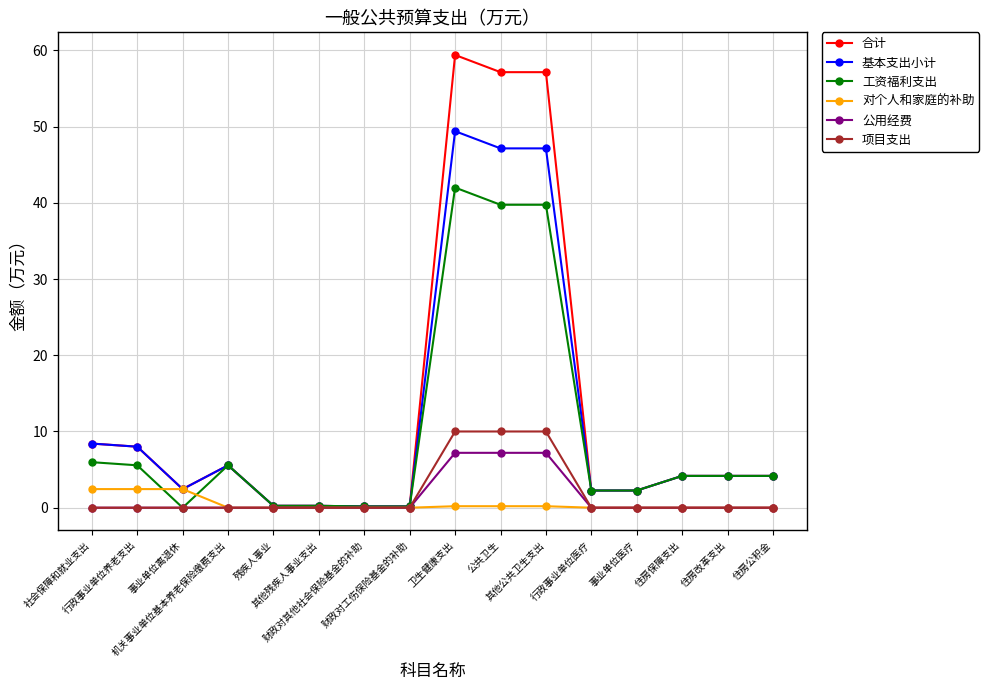

Which series has the largest range (max minus min)?

合计